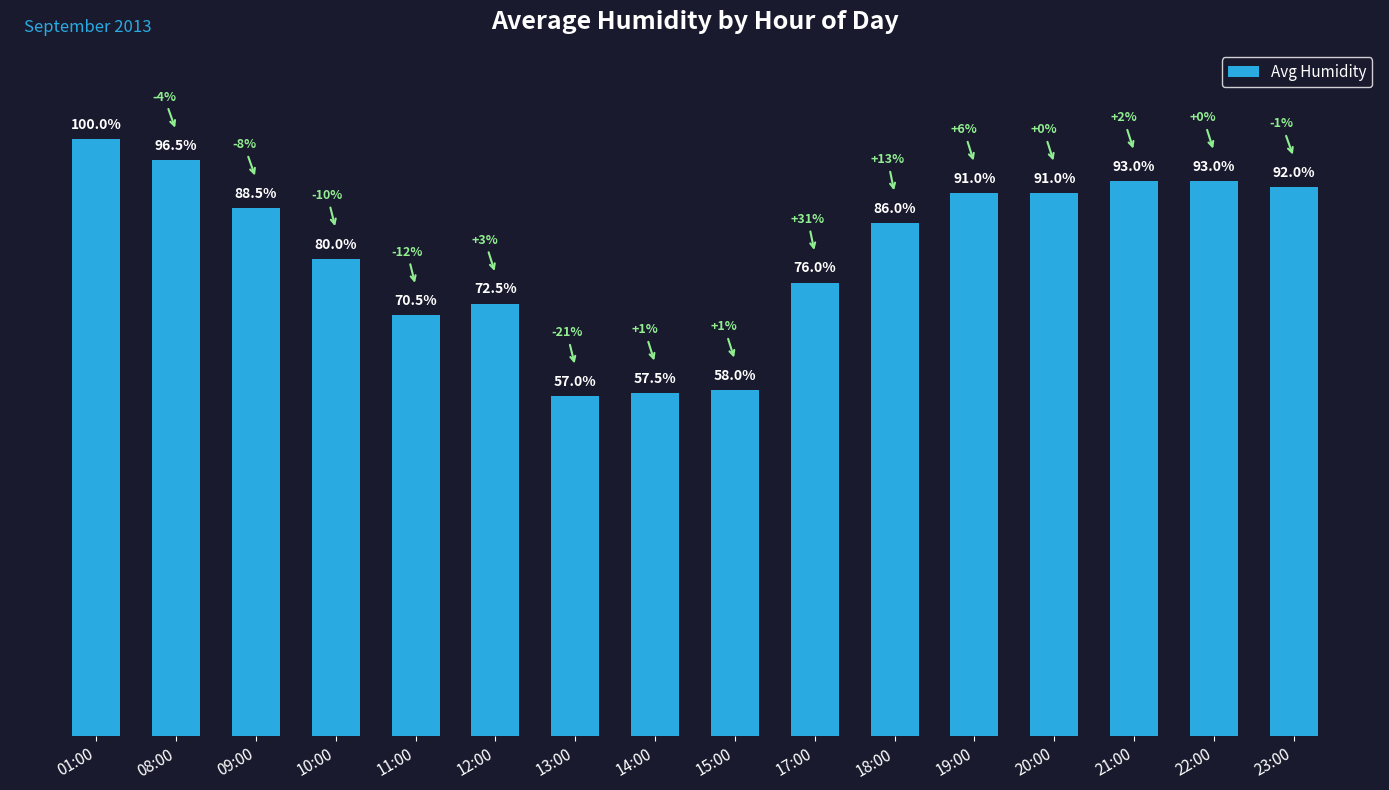

Which has a higher value, 23:00 or 22:00?

22:00